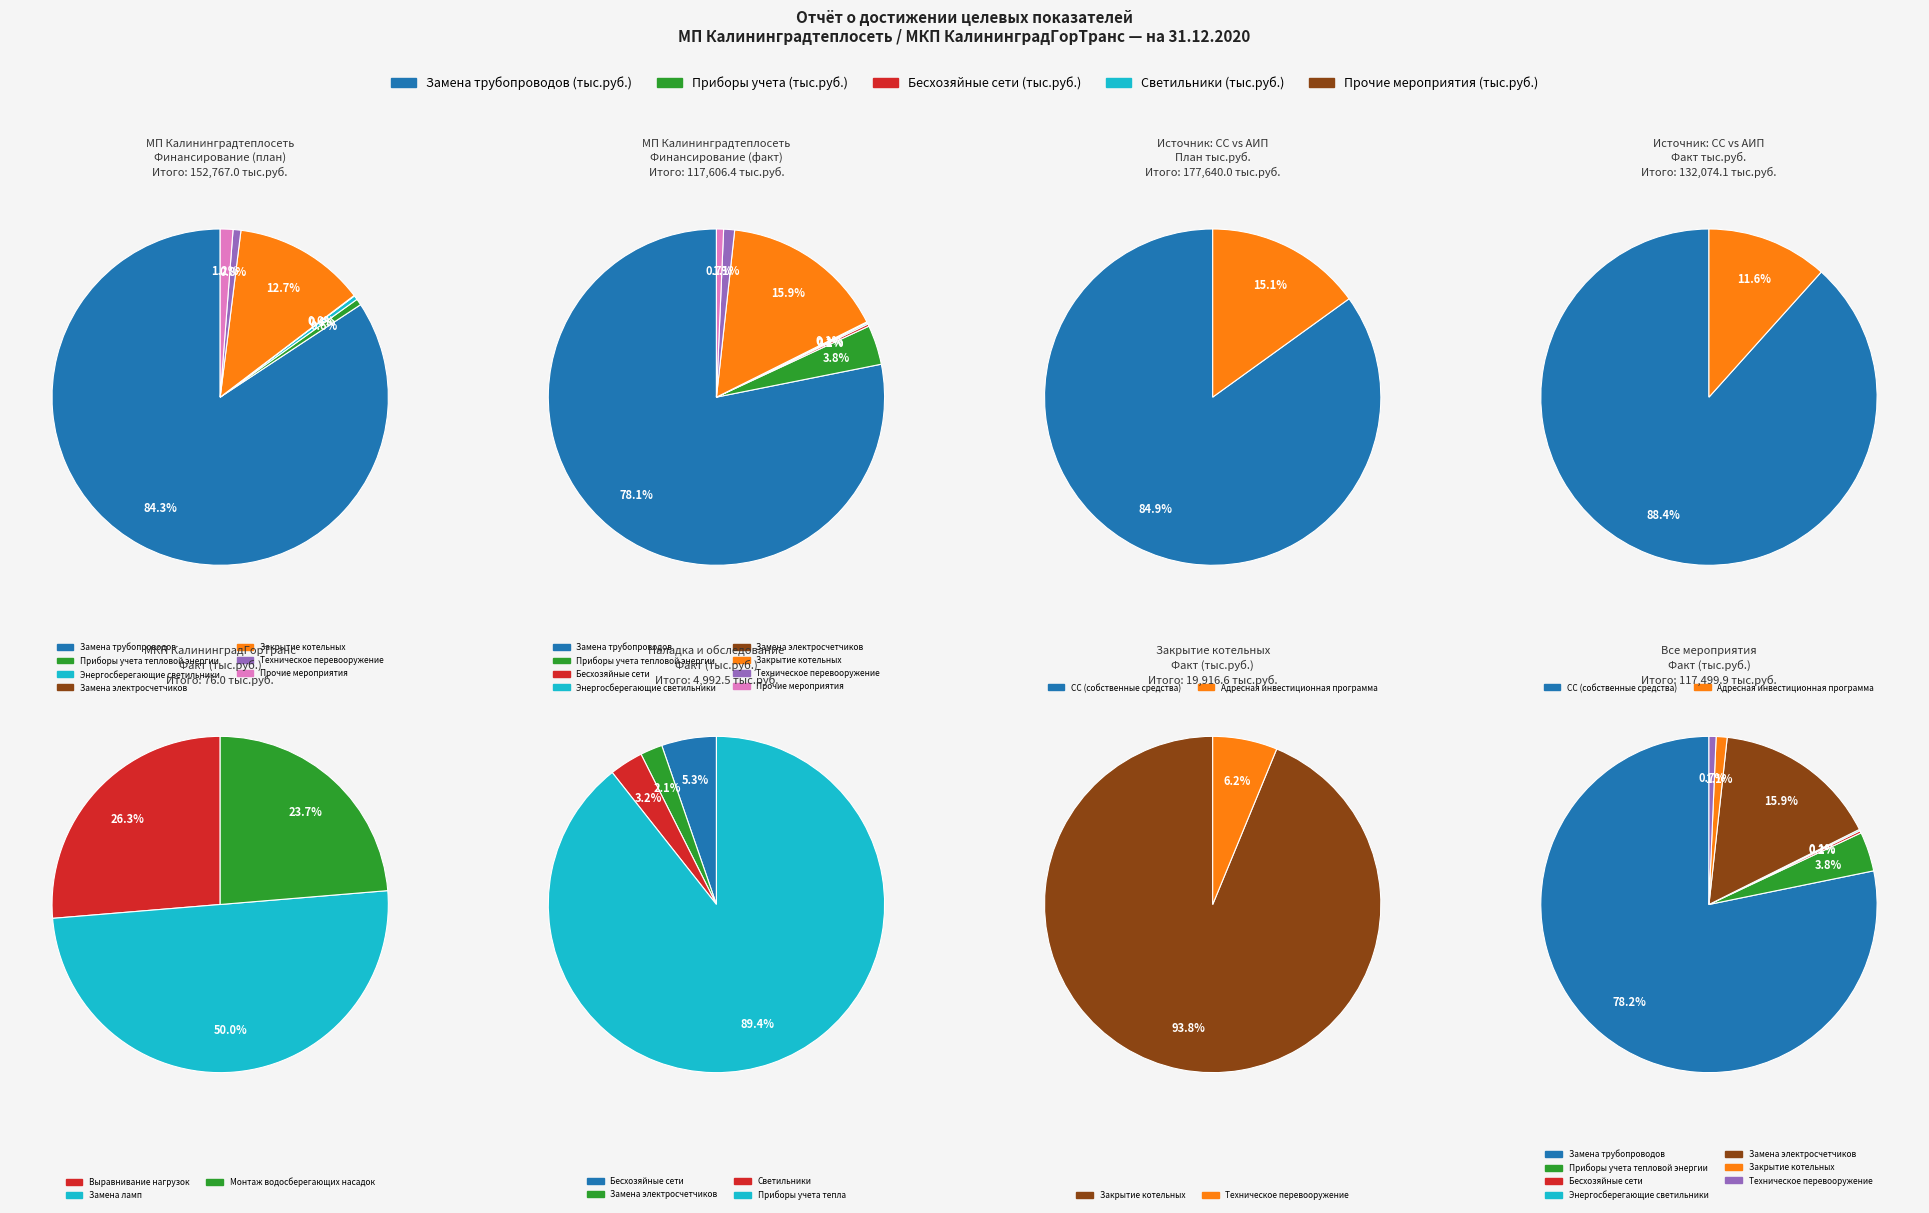

What percentage do 8 and 5 together represent?

51.0%